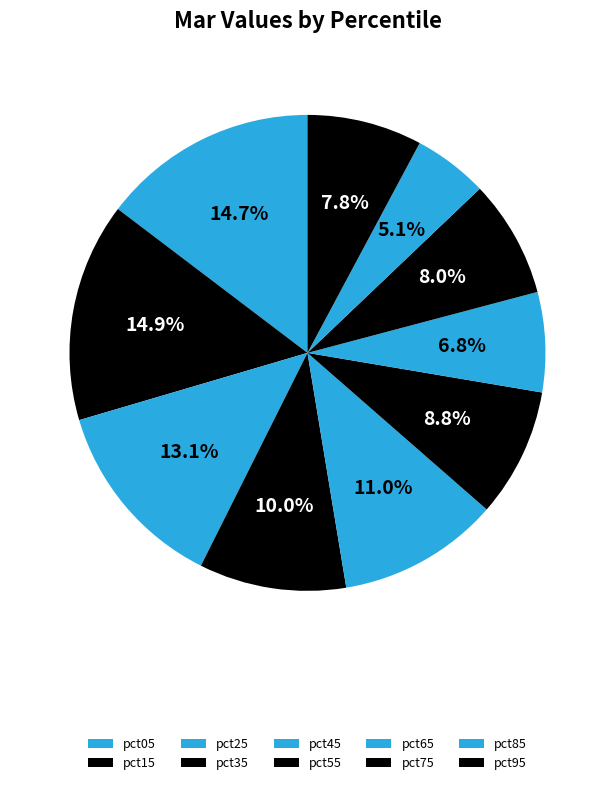

How many slices are in this pie chart?

10